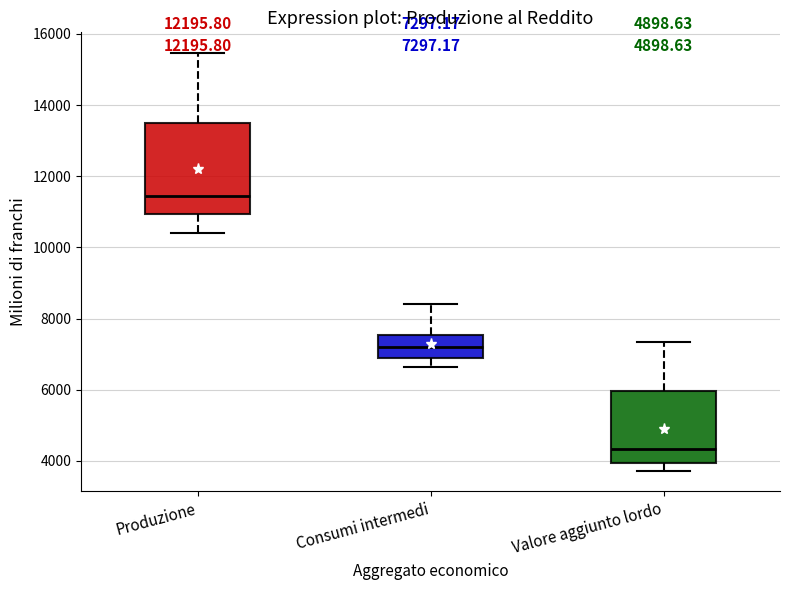

Comparing the boxes themselves (not the whiskers), which one is the tallest?

Produzione